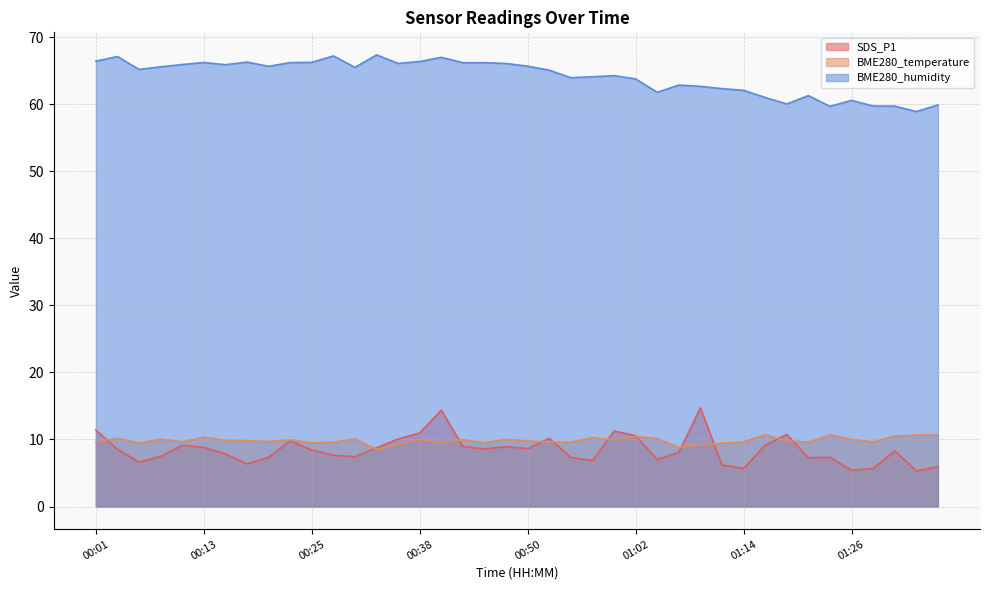

What is the value of the BME280_humidity point at the 27th from the left?

61.8